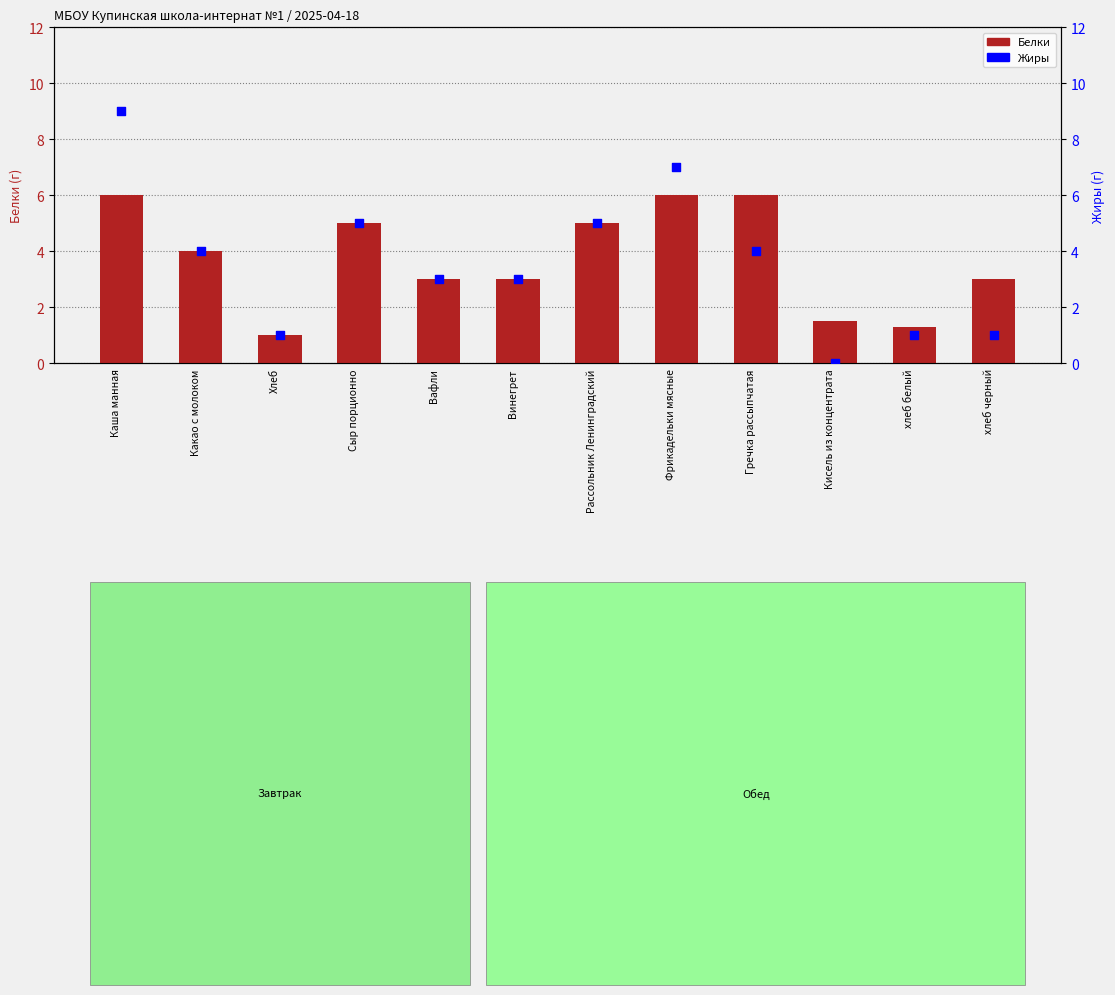

At how many categories does at least one series exceed 4?

5